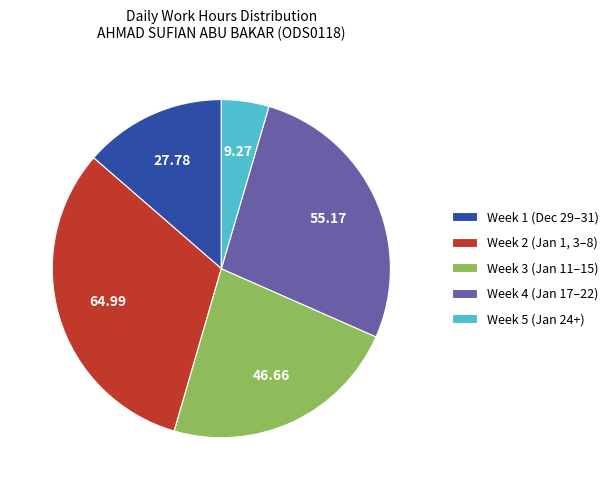

Is there any slice that represents more than half of the pie?

No